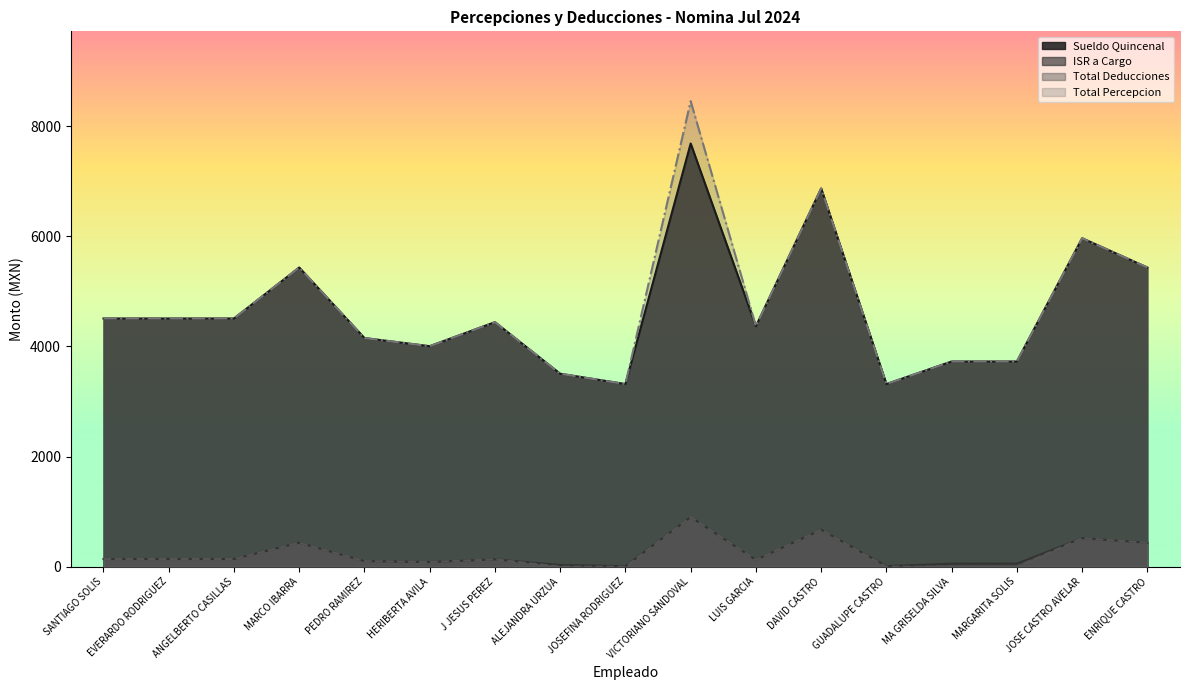

Where is Total Deducciones nearest to the value 450?

MARCO IBARRA